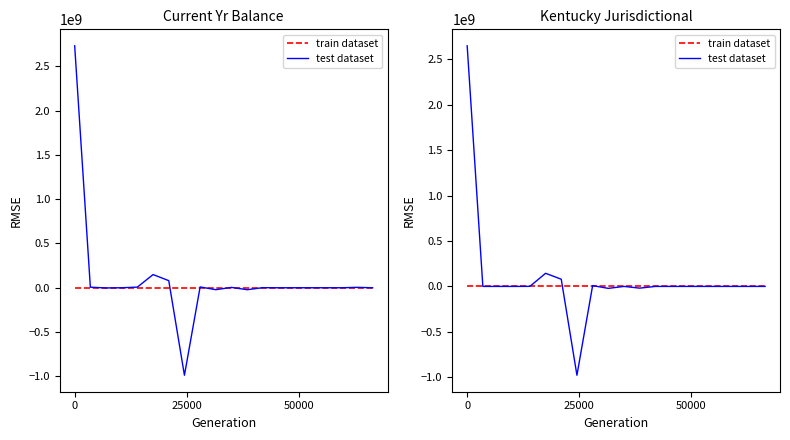

How many data points does each series have?

20